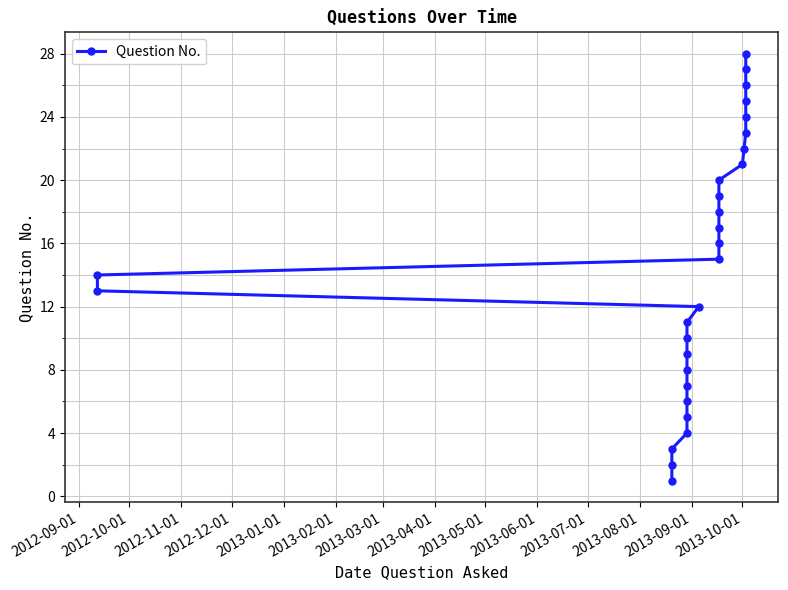

Read the value at 2013-04-01, to the nearest 10.

10